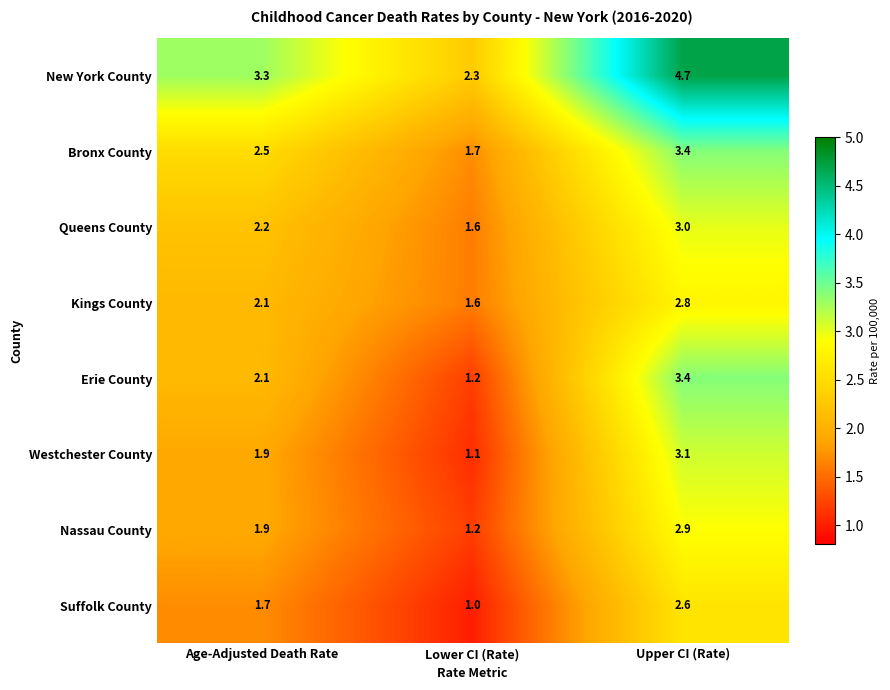

What value does the Queens County series have at Lower CI (Rate)?

1.6